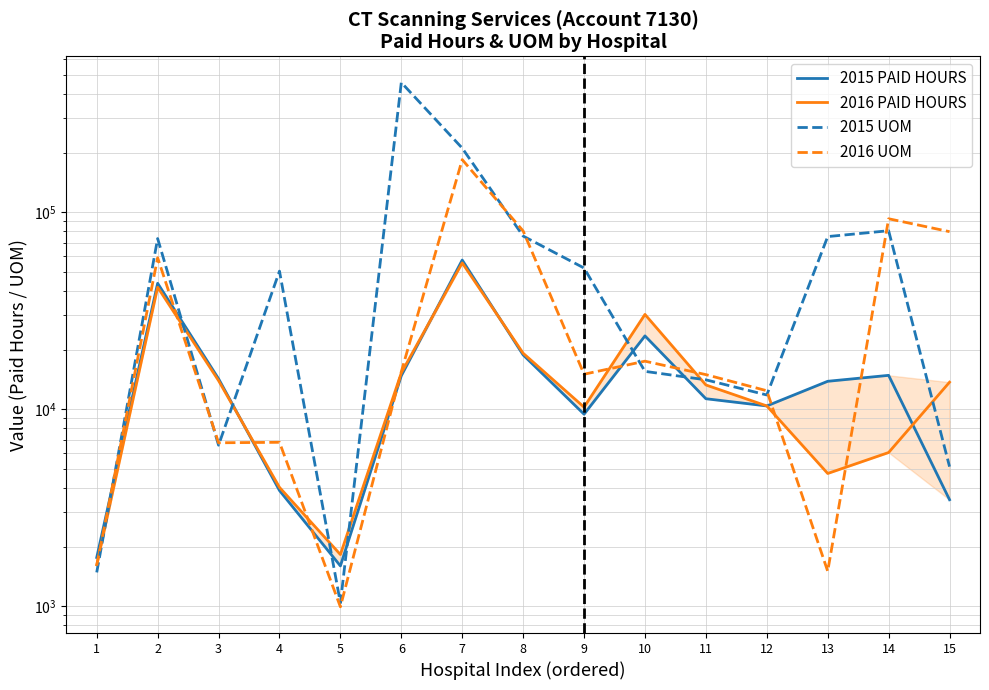

What is the value of the 2016 UOM point at the 7th from the left?

185280